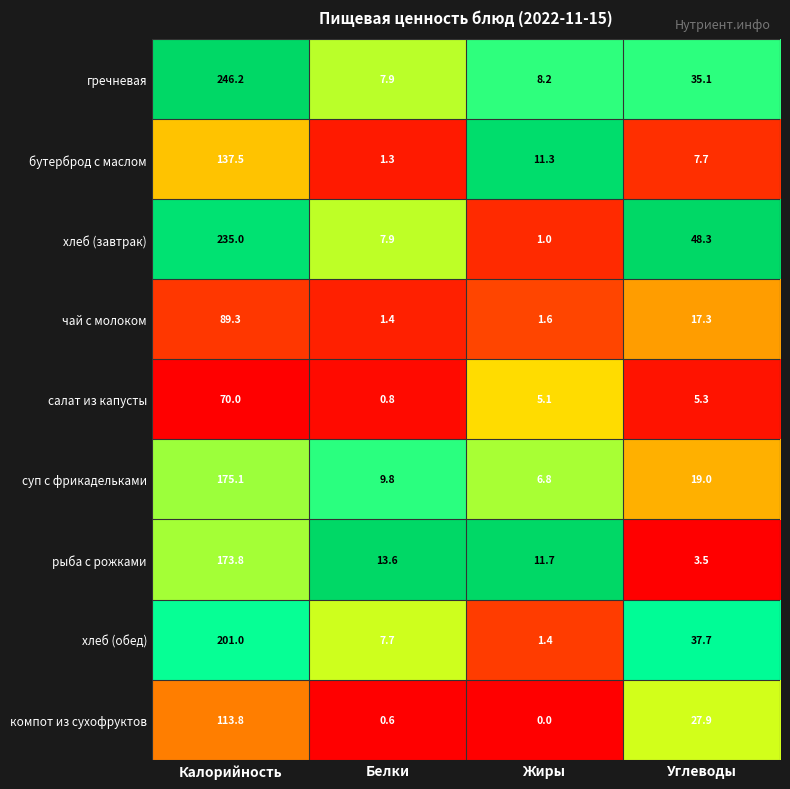

At which category is the sum across all series the highest?

Калорийность